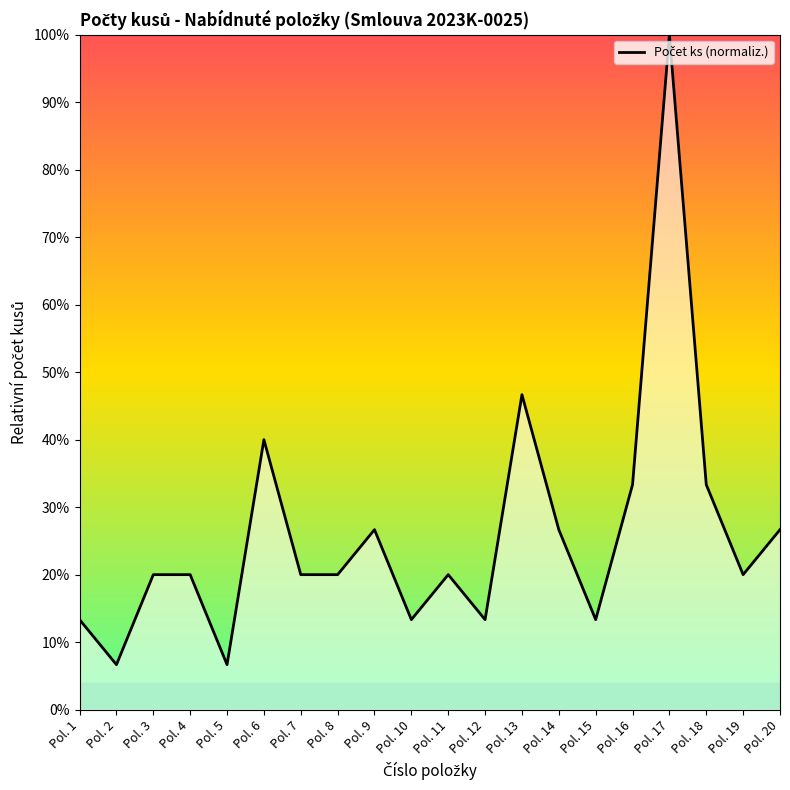

What is the approximate value at Pol. 3?

20.0